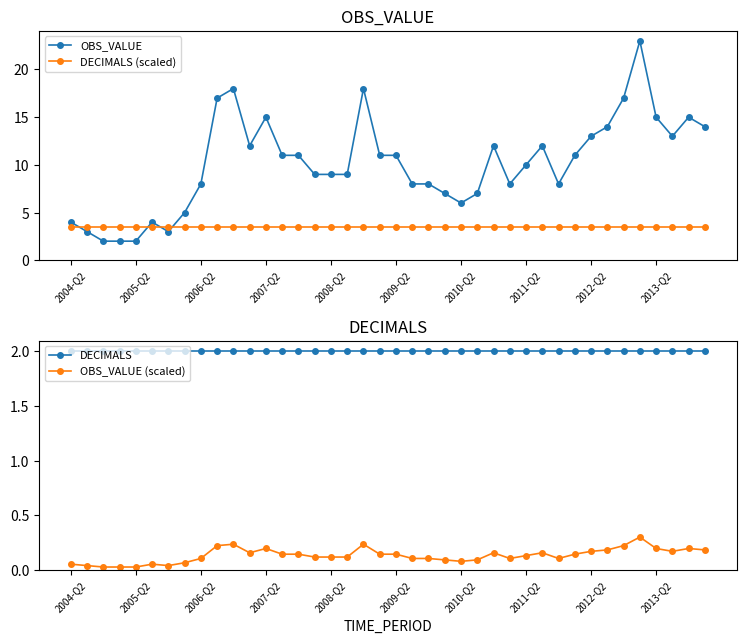

True or false: OBS_VALUE has more than 2 points higher than both neighbors.

True